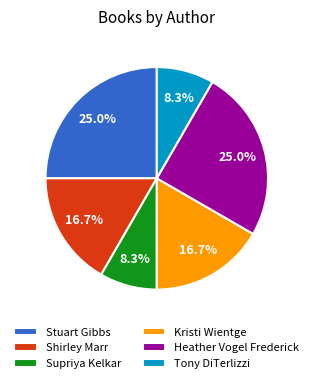

Does Supriya Kelkar account for over 50% of the chart?

No